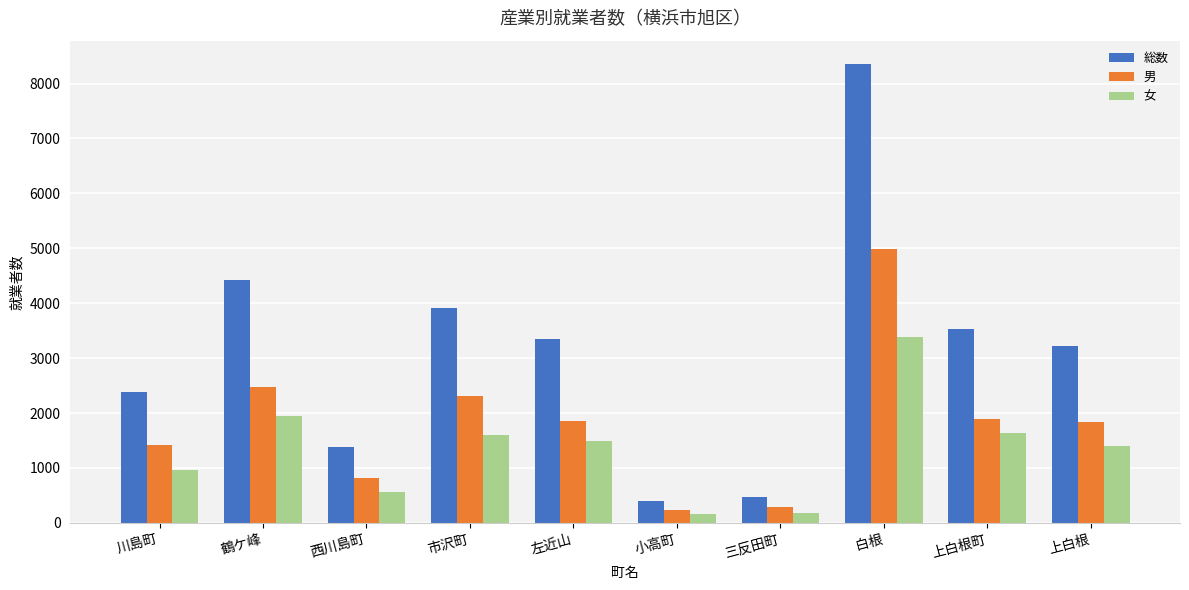

What is the label of the 3rd bar from the right?

白根